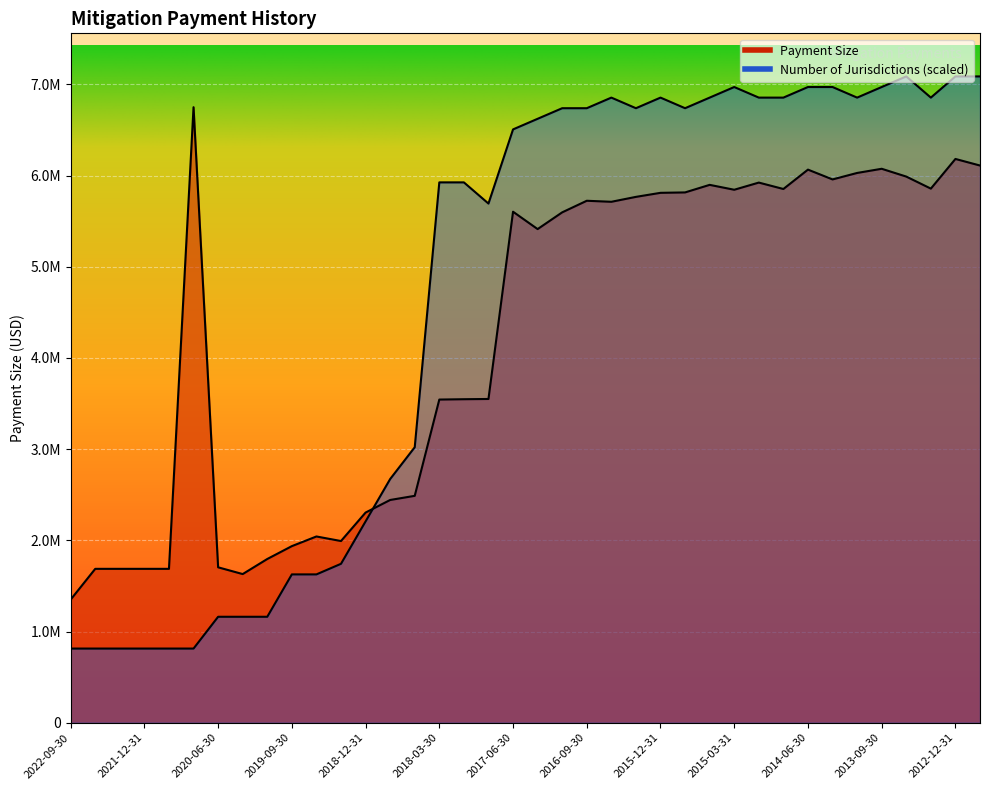

What position from the left is 2016-03-31?

24